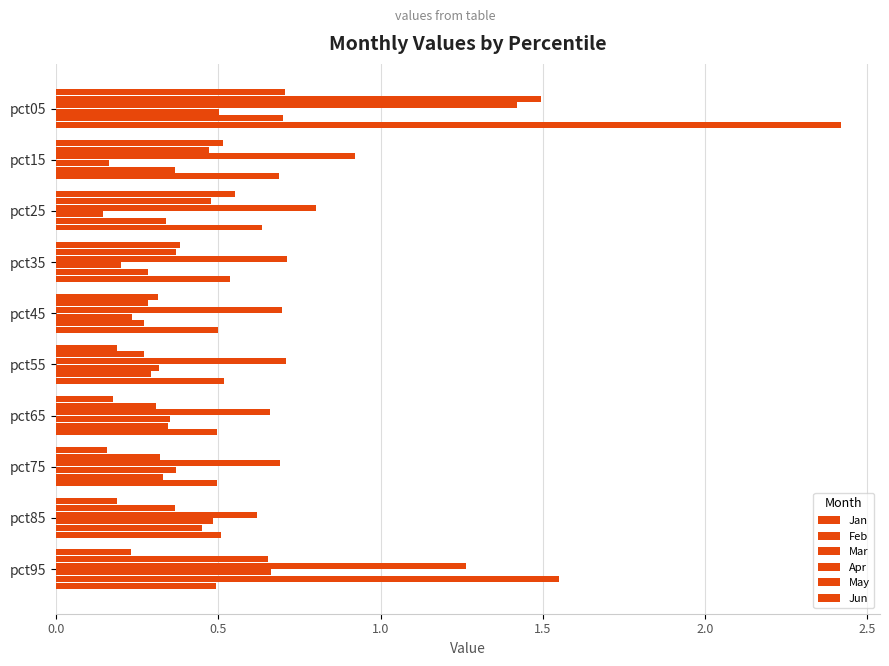

Count the number of categories in the chart.

10